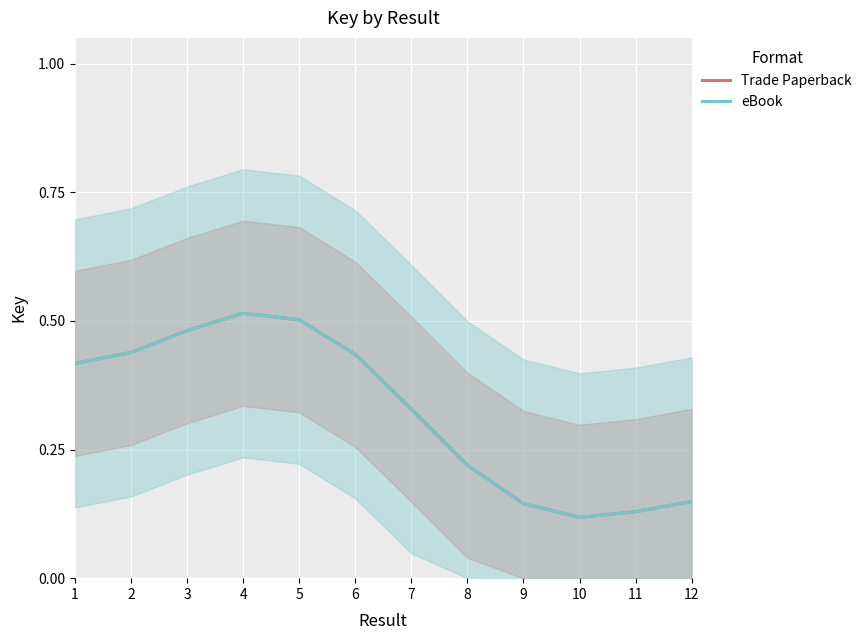

At which label does eBook reach its minimum?

10